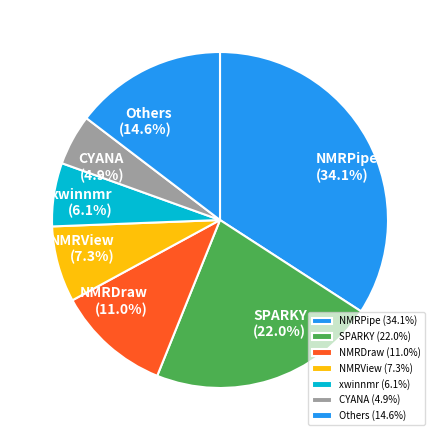

Which category has the biggest portion of the pie?

NMRPipe (34.1%)